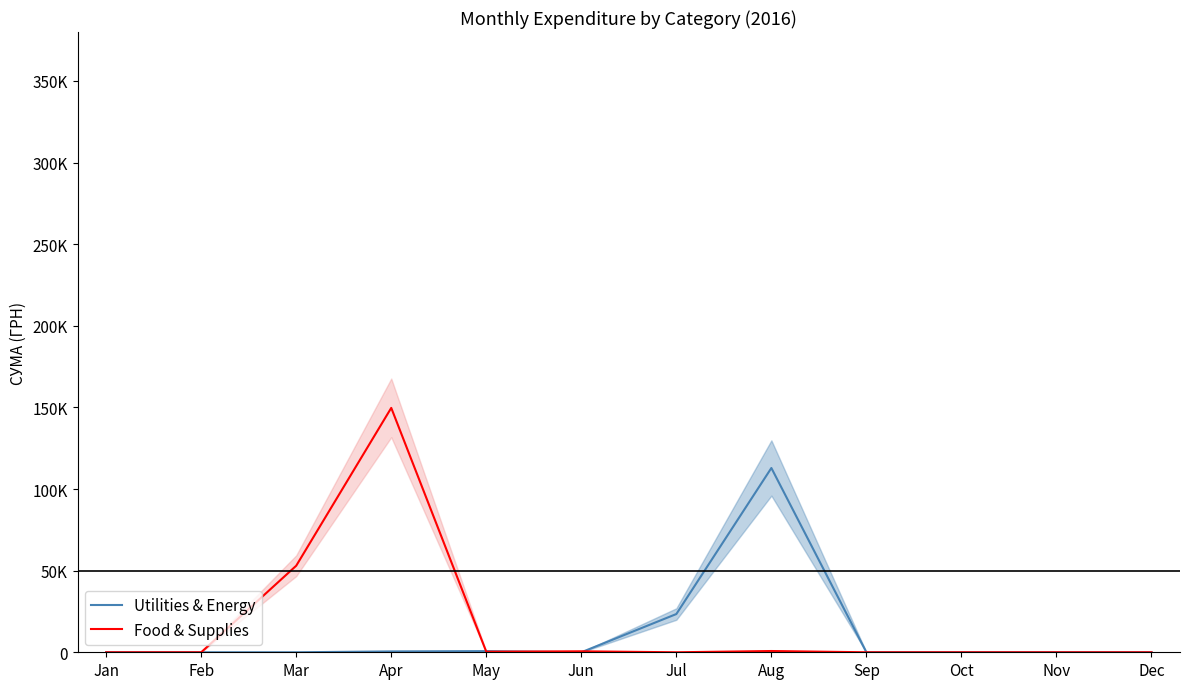

What is the difference between the Utilities & Energy values at May and Nov?

708.4